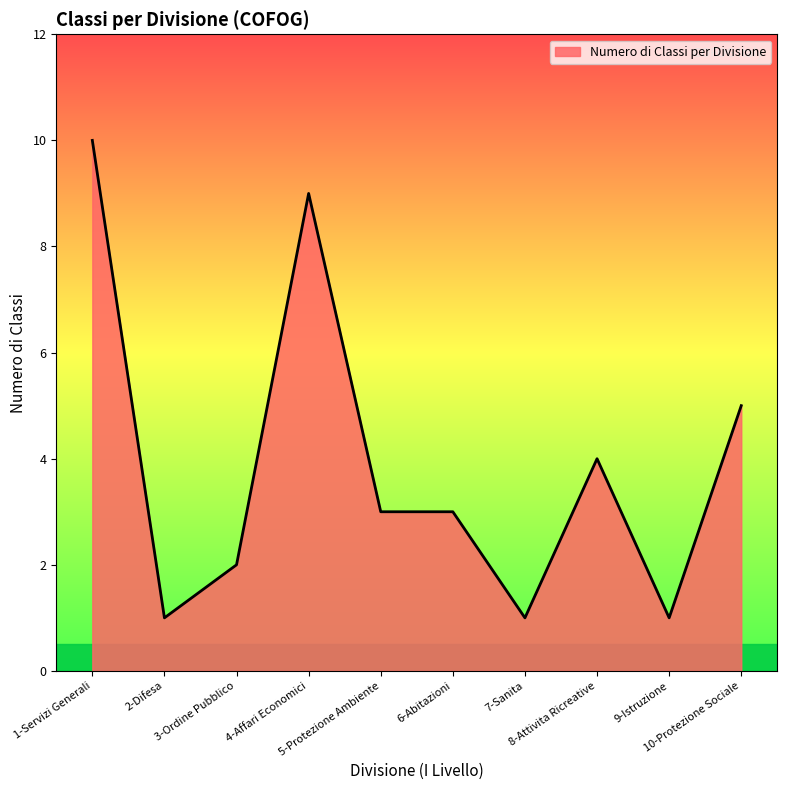

What is the maximum value shown in the chart?

10